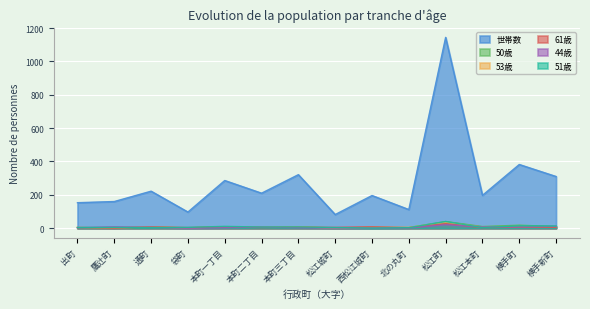

What is the spread (max minus min) of values at 本町三丁目?

318